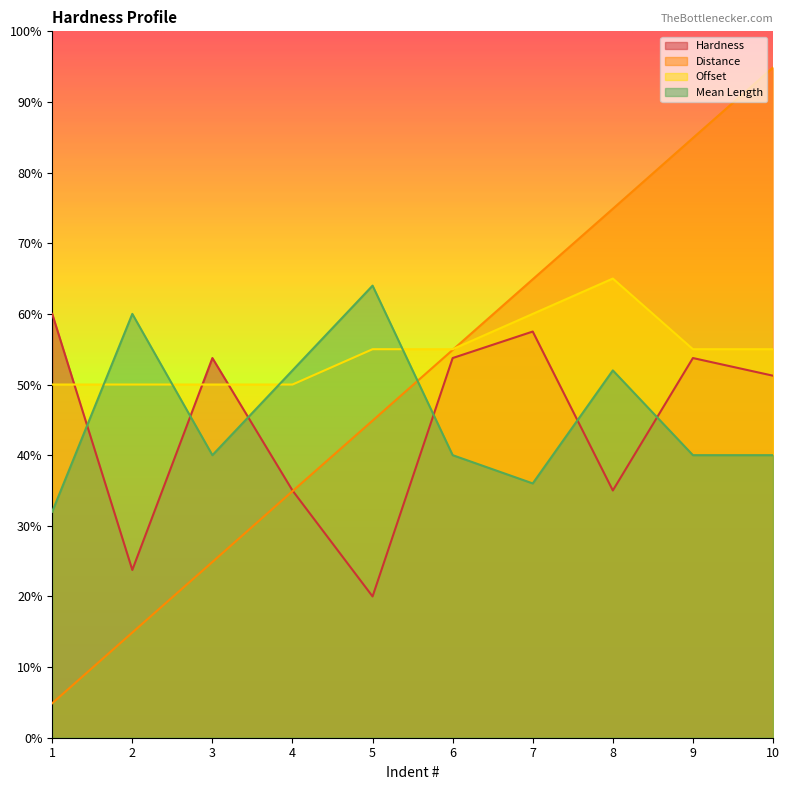

Rank the series by their maximum value, from highest to lowest.

Distance, Offset, Mean Length, Hardness